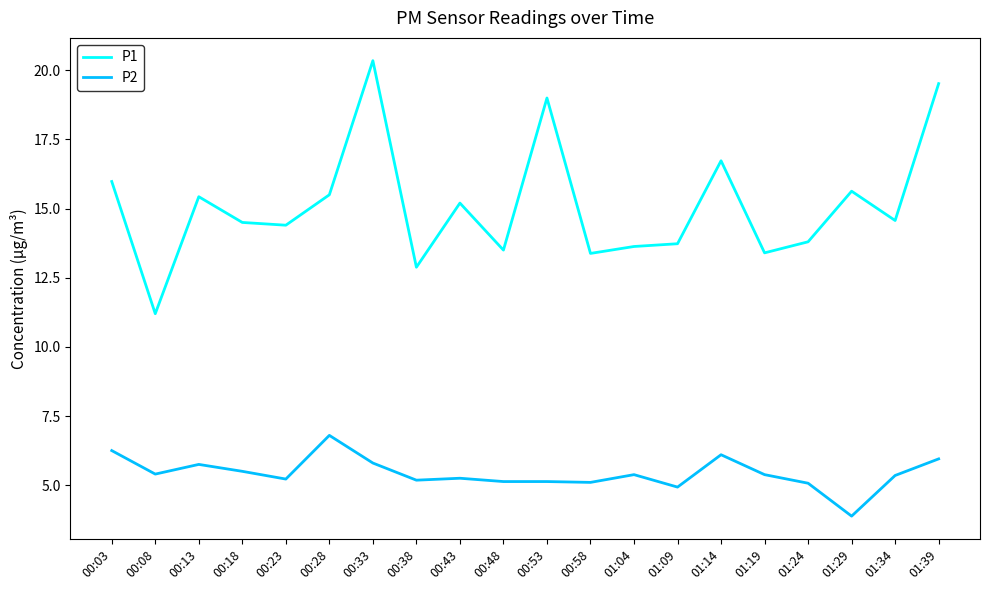

How many series are shown in this chart?

2